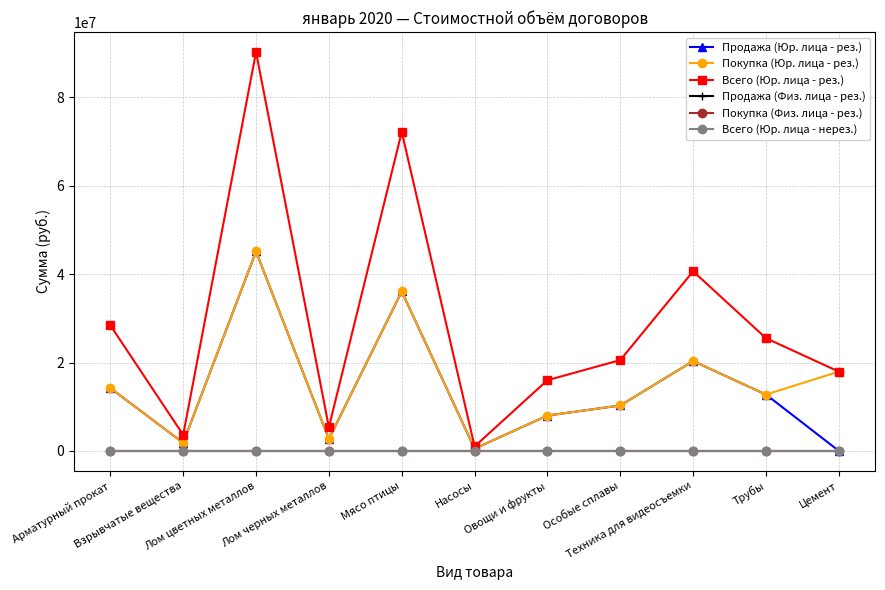

Which series has the widest spread of values?

Всего (Юр. лица - рез.)